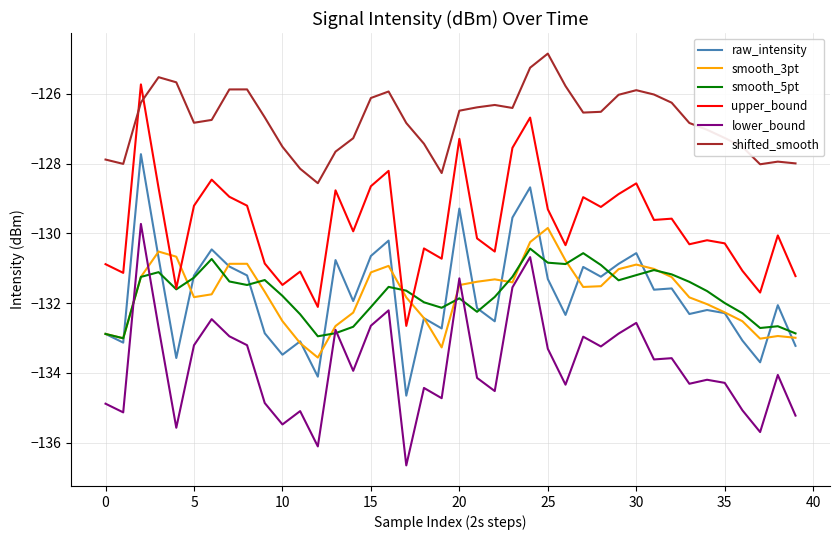

Is this an area chart (filled region under the line)?

No